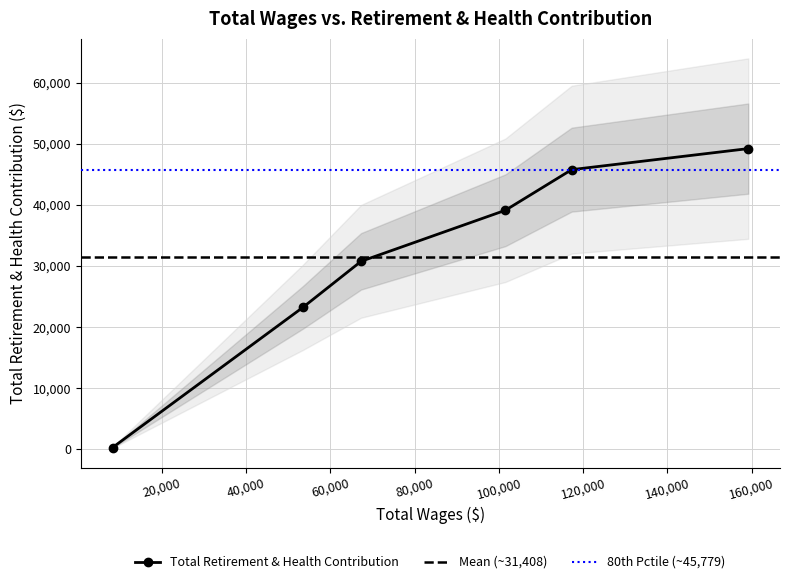

How many lines are shown in the chart?

1